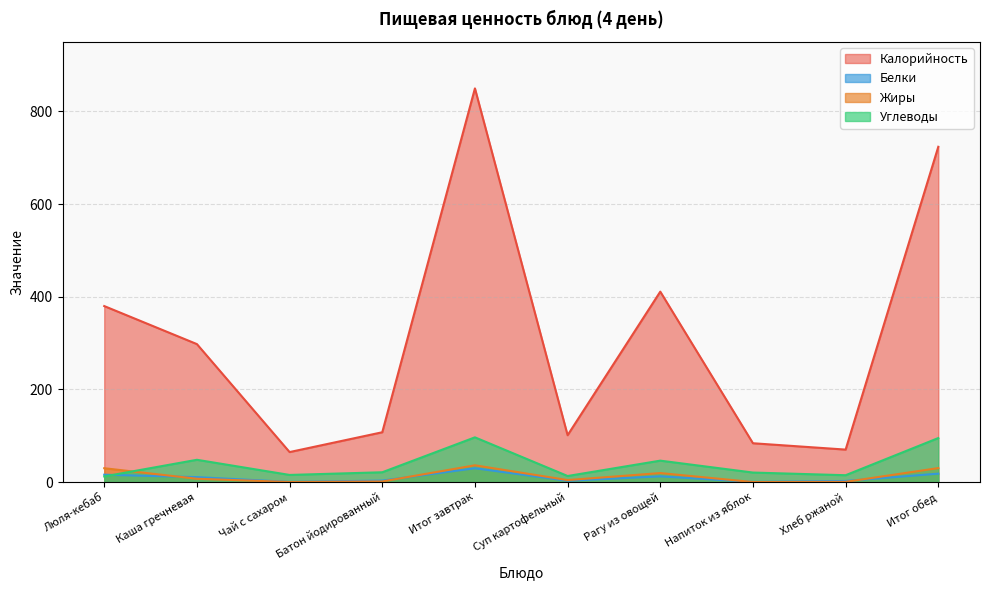

Where is the first local maximum for Углеводы?

Каша гречневая